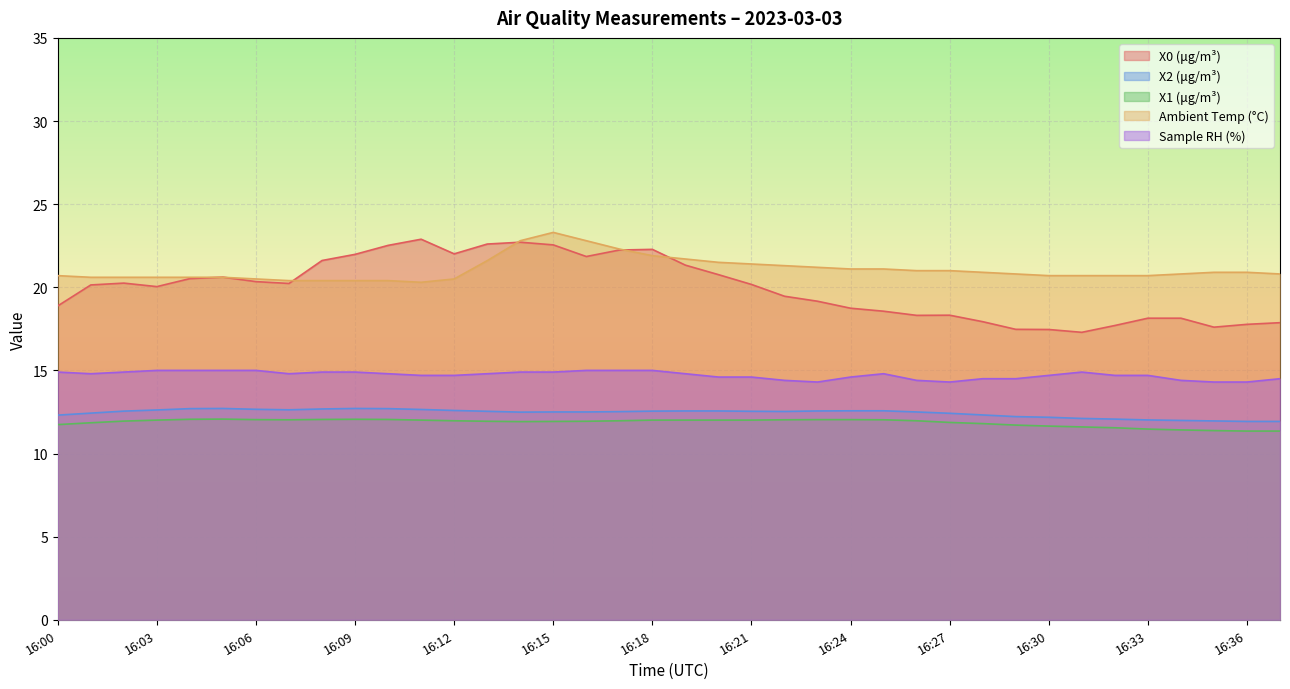

At which category does X1 (μg/m³) reach its first local valley?

16:07